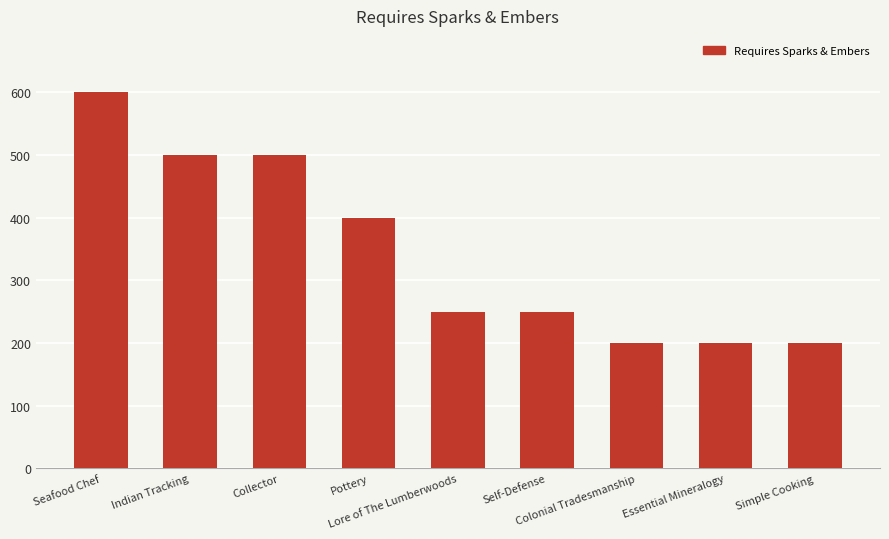

What is the value of the 5th bar from the left?

250